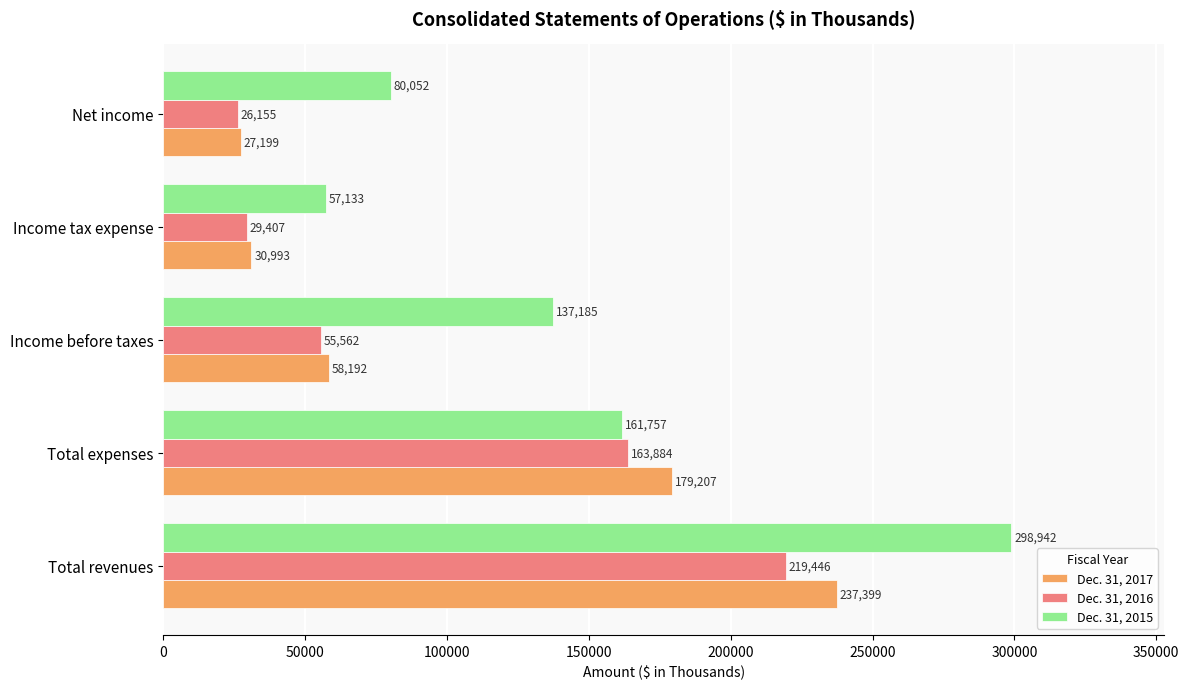

At which category does the chart reach its minimum across all series?

Net income